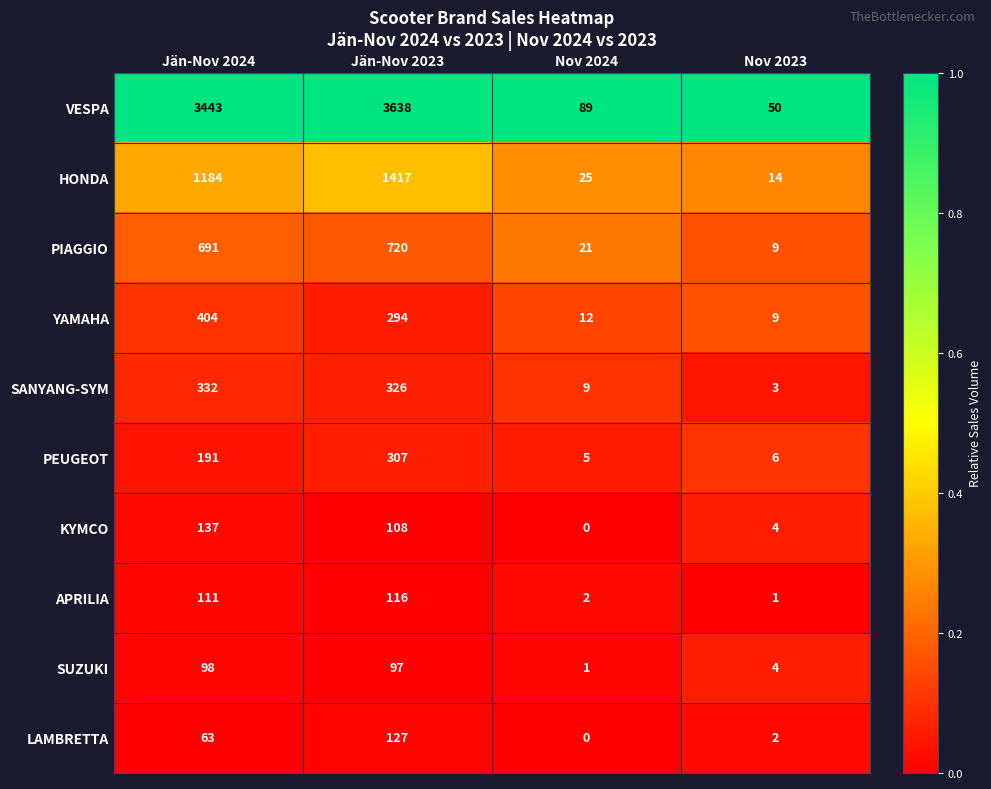

What is the average value of the SANYANG-SYM series?

168